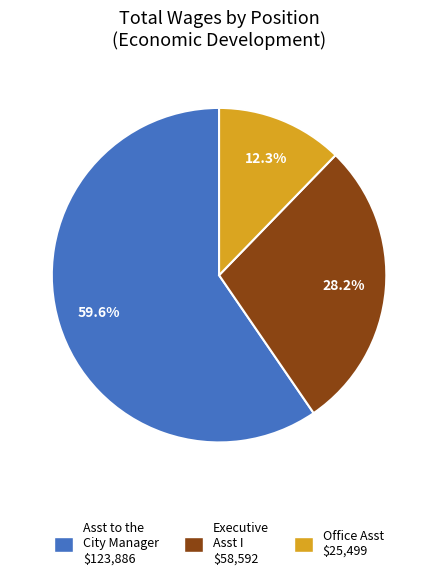

Does any single category account for the majority?

Yes